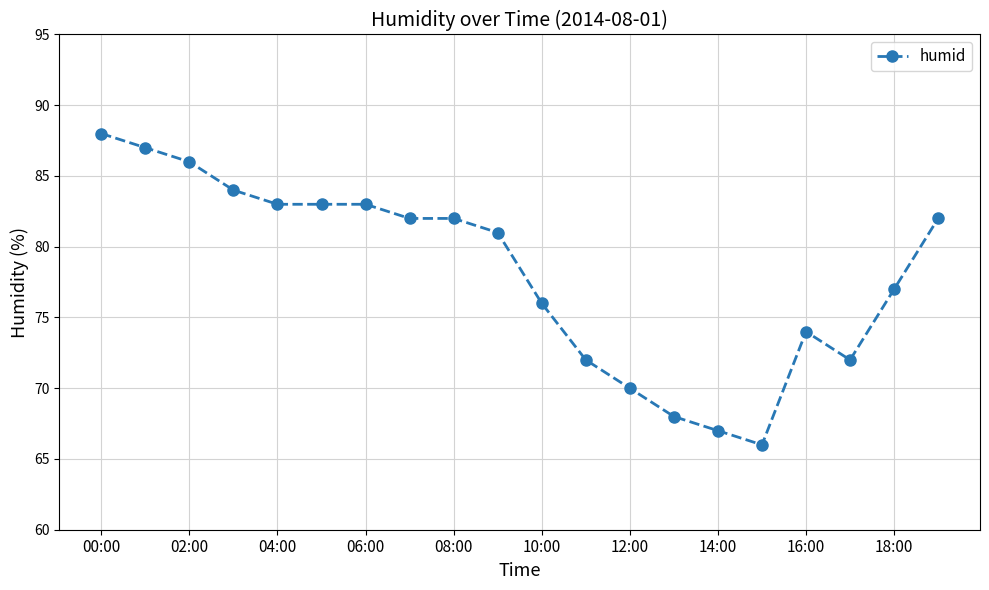

What is the sum of all values?

1563